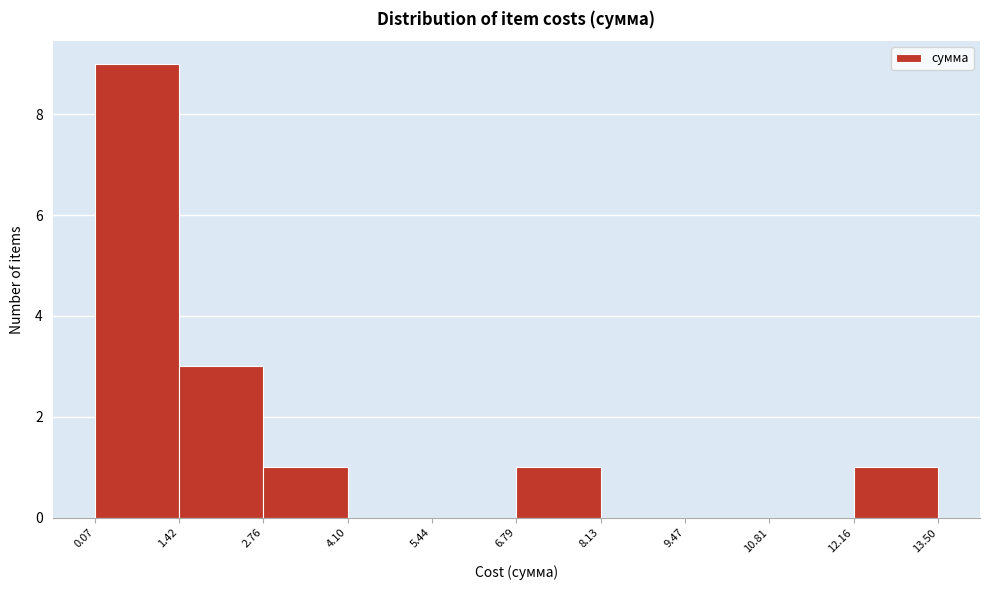

Reading left to right, transcribe this chart: for each bar, give the range it covers on the x-axis and its height. The values are not printed on the chart, so give them approximately, as read against the axis.

0.07 to 1.42: 9
1.42 to 2.76: 3
2.76 to 4.10: 1
4.10 to 5.44: 0
5.44 to 6.79: 0
6.79 to 8.13: 1
8.13 to 9.47: 0
9.47 to 10.81: 0
10.81 to 12.16: 0
12.16 to 13.50: 1